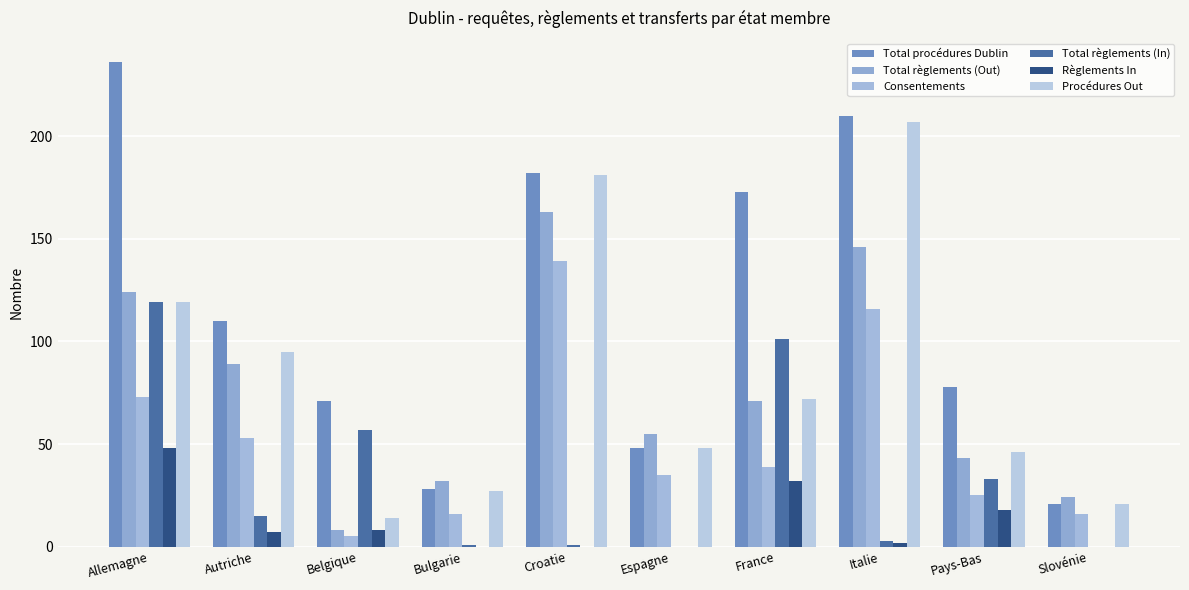

Count the number of categories in the chart.

10